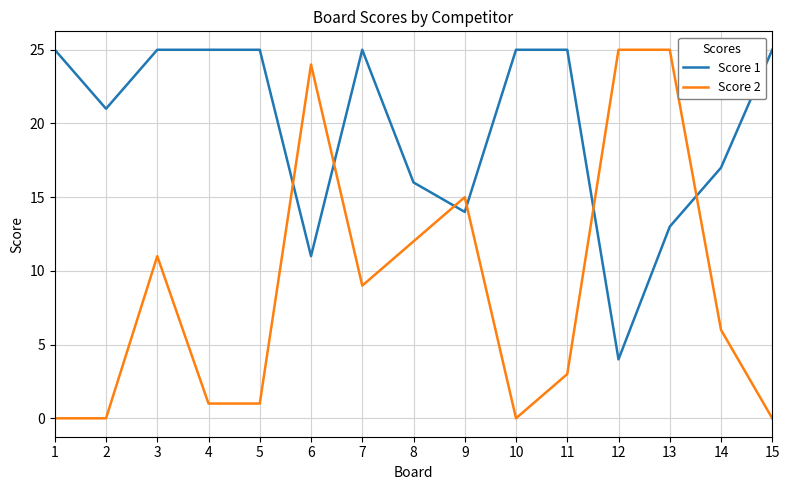

What is the maximum value shown in the chart?

25